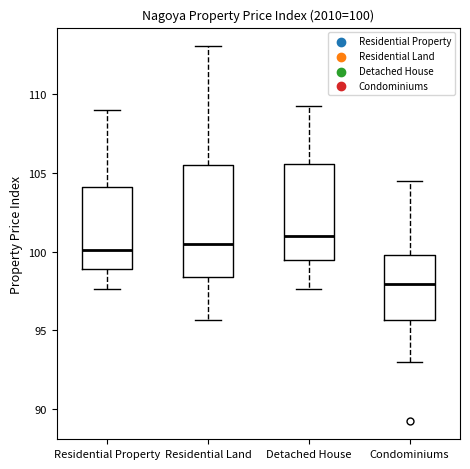

Which box's median line is the lowest?

Condominiums